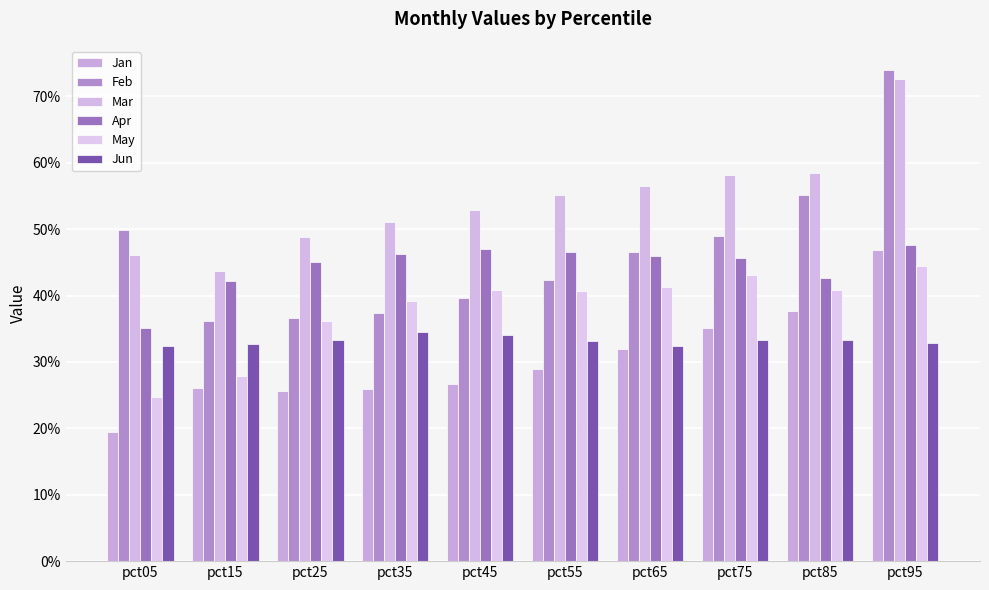

Does the chart contain any negative values?

No